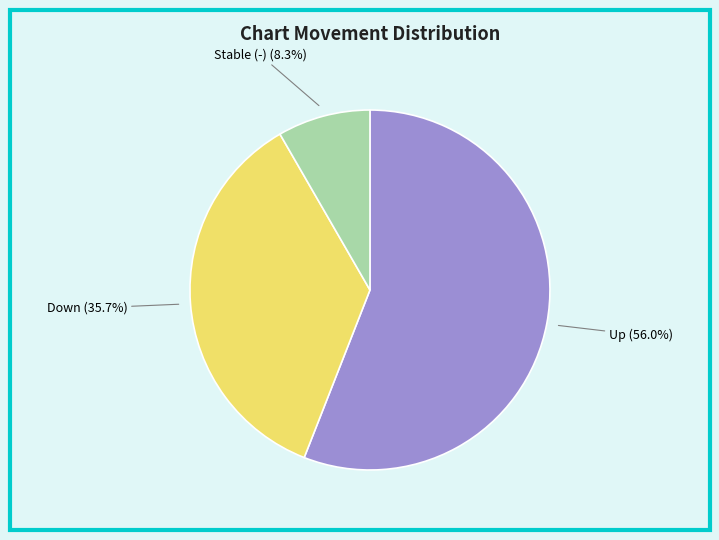

How many slices are in this pie chart?

3